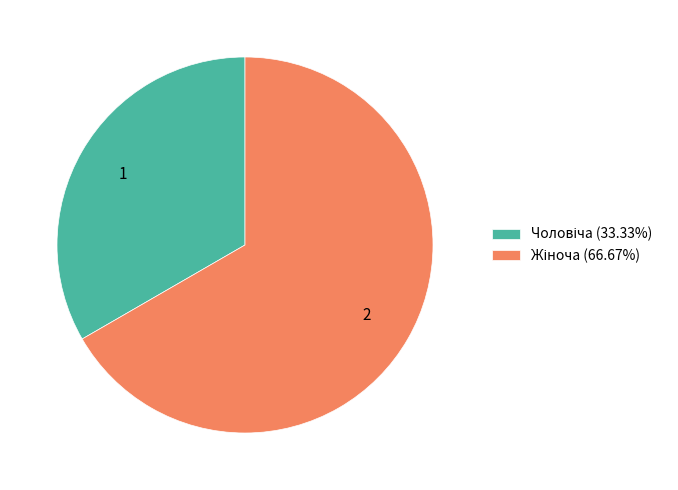

Is there any slice that represents more than half of the pie?

Yes